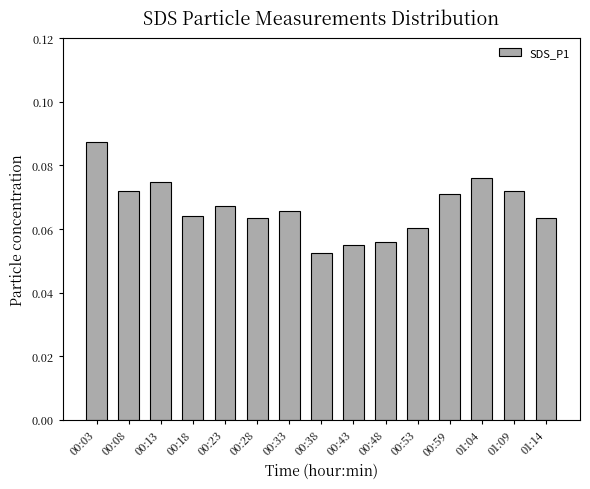

Are the bars horizontal?

No